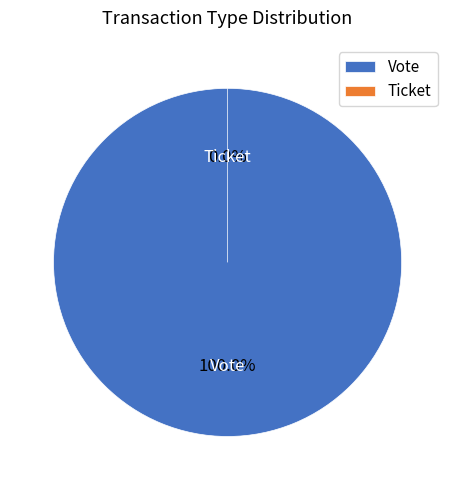

What is the change in value from Vote to Ticket?

-1